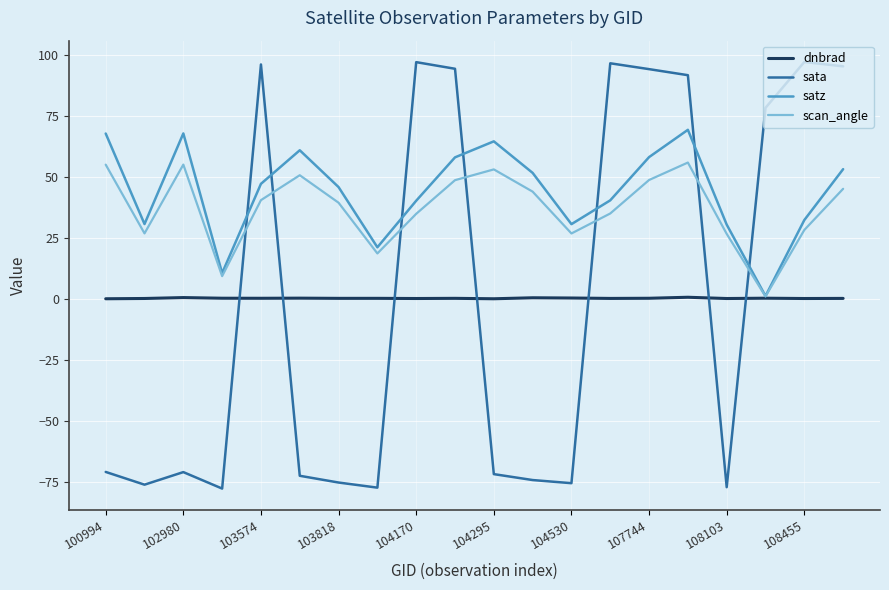

List the series in order of their peak value, lowest first.

dnbrad, scan_angle, satz, sata